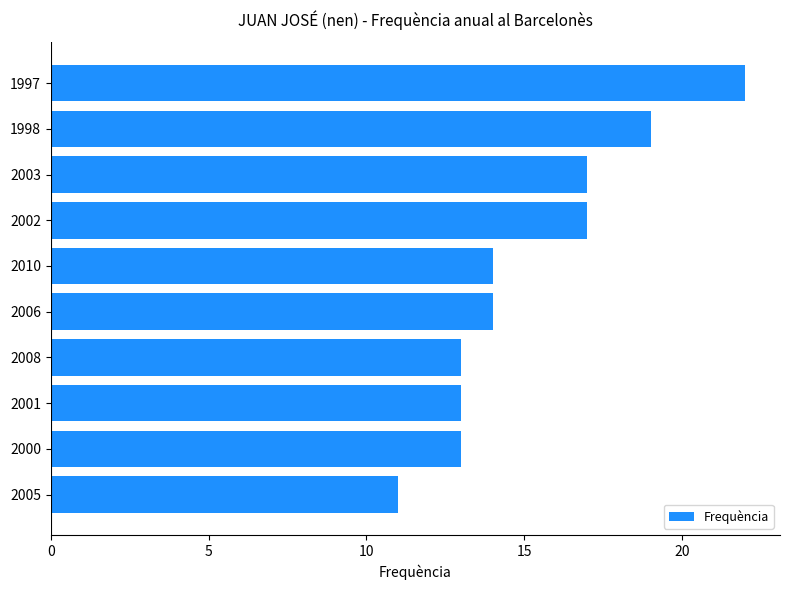

The value at 2008 is 13. True or false?

True